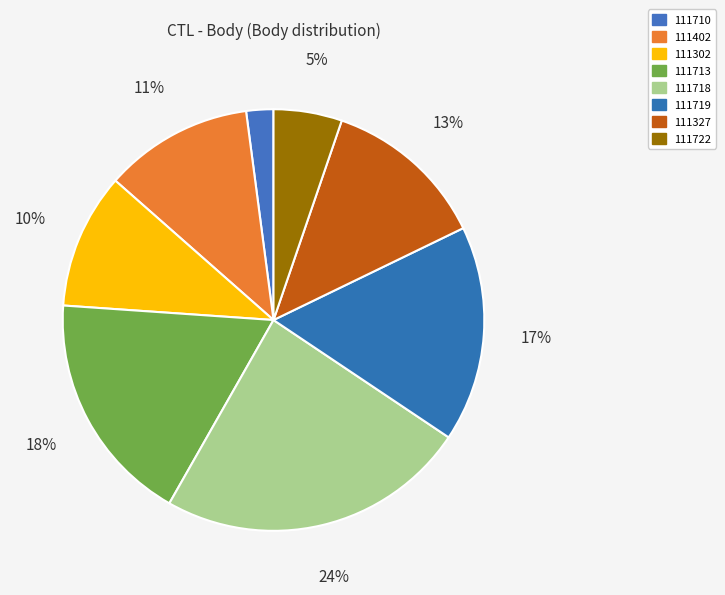

Rank the categories by value from lowest to highest.

111710, 111722, 111302, 111402, 111327, 111719, 111713, 111718